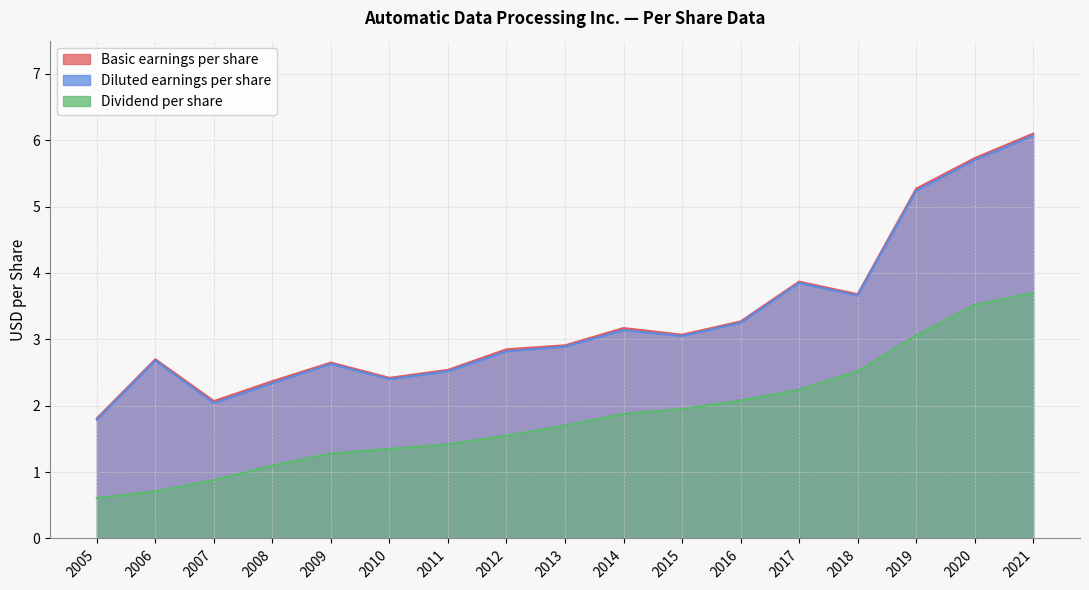

Between 2014 and 2019, which series saw the biggest shift?

Diluted earnings per share